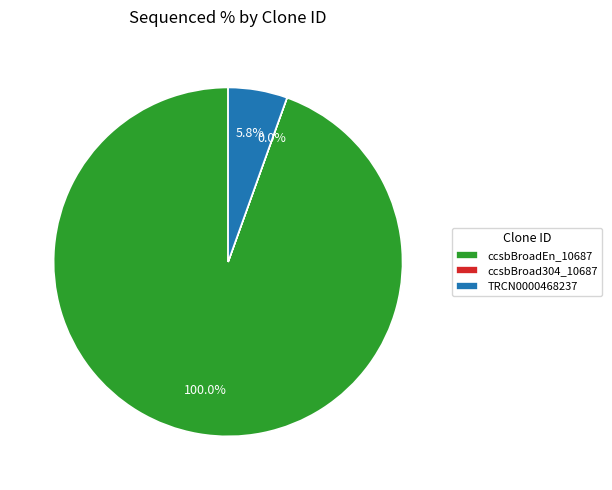

Which slice is the smallest?

ccsbBroad304_10687